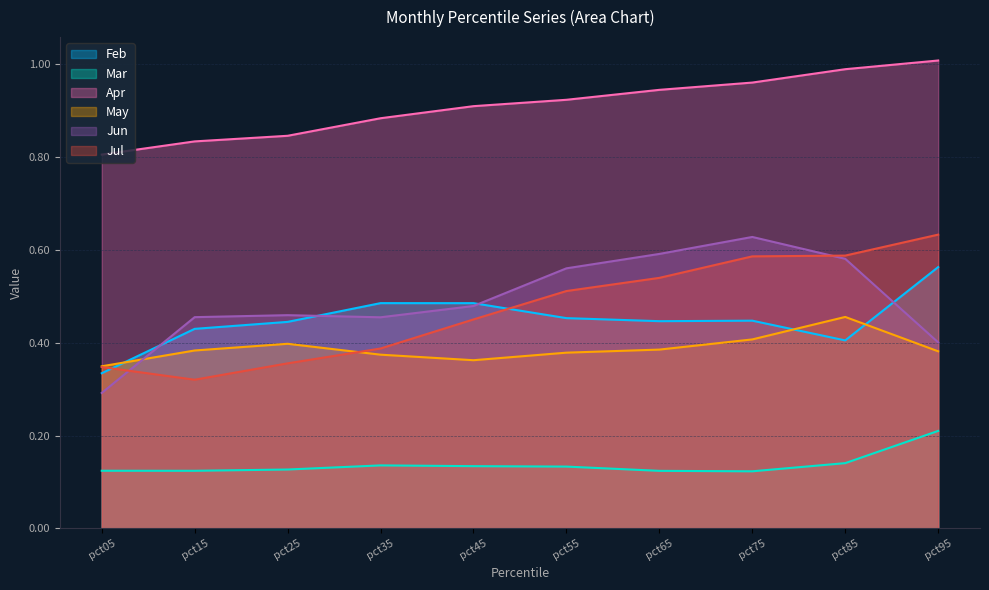

Rank the series by their maximum value, from highest to lowest.

Apr, Jul, Jun, Feb, May, Mar